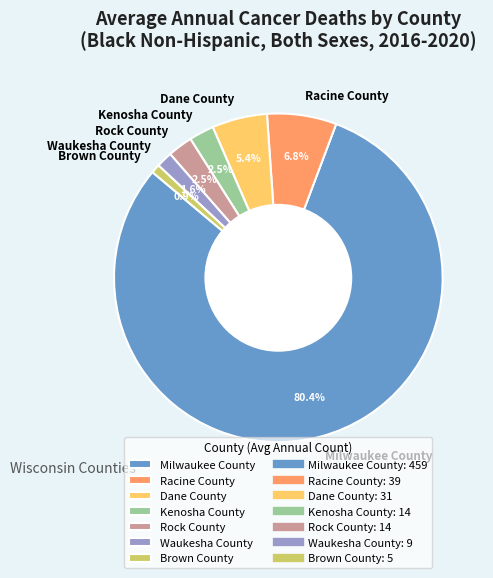

To the nearest percent, what portion does Milwaukee County represent?

80%